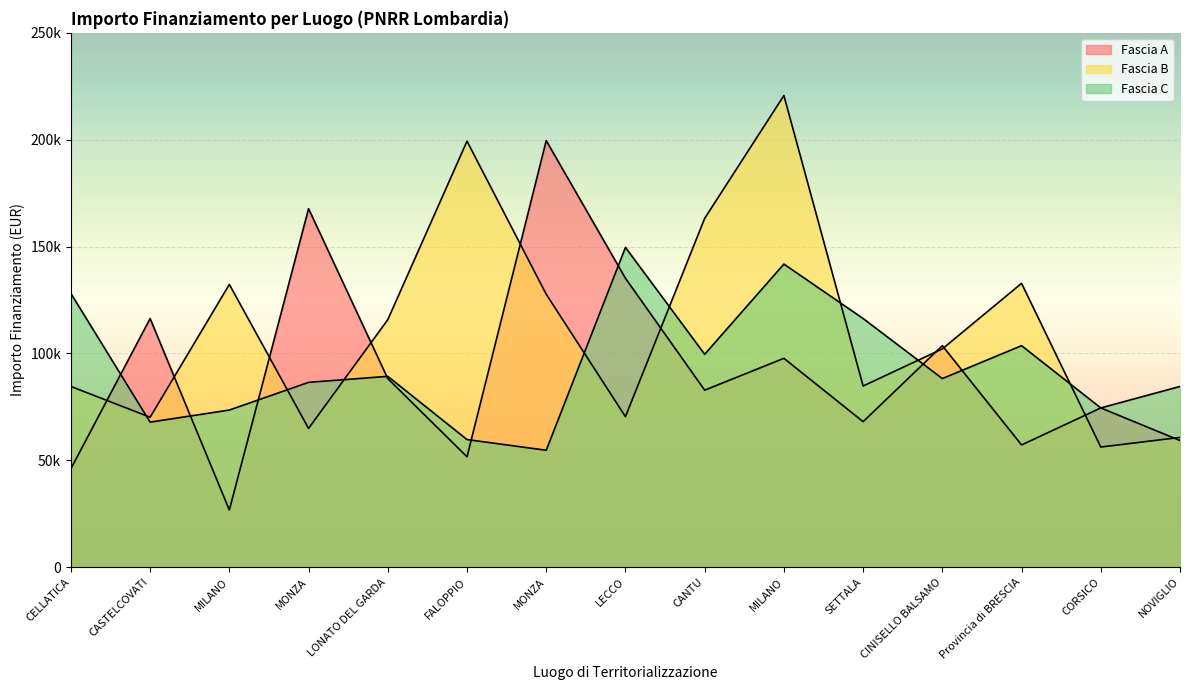

What is the maximum value for Fascia A?

199567.7